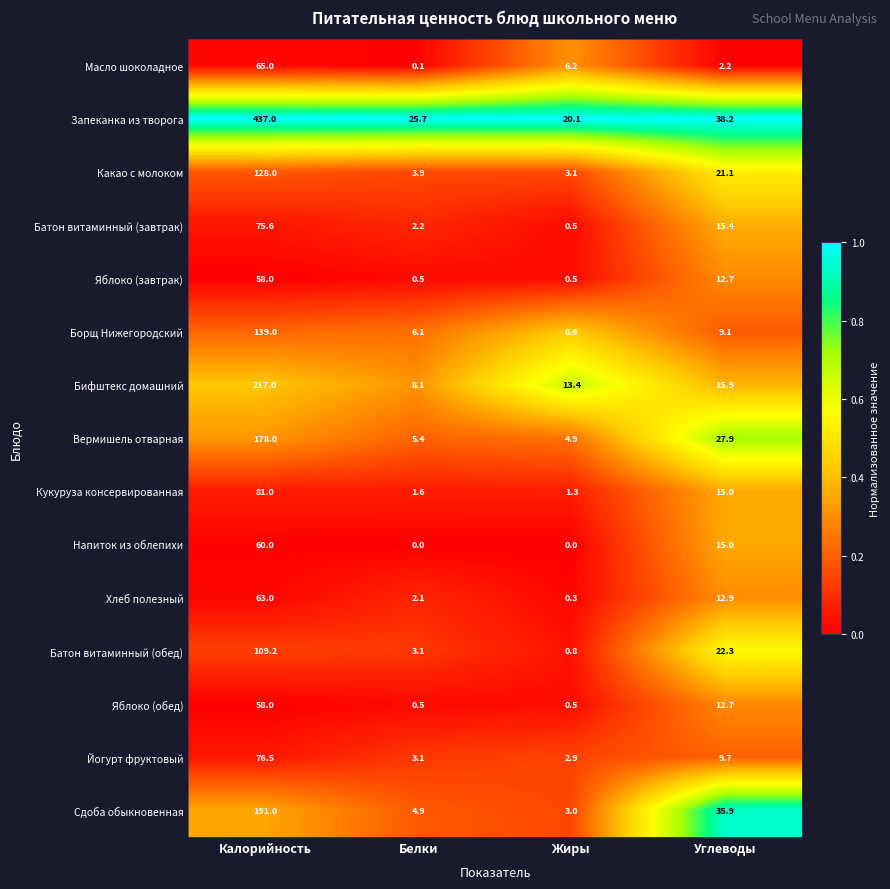

What is the highest value of the Батон витаминный (обед) series?

109.2